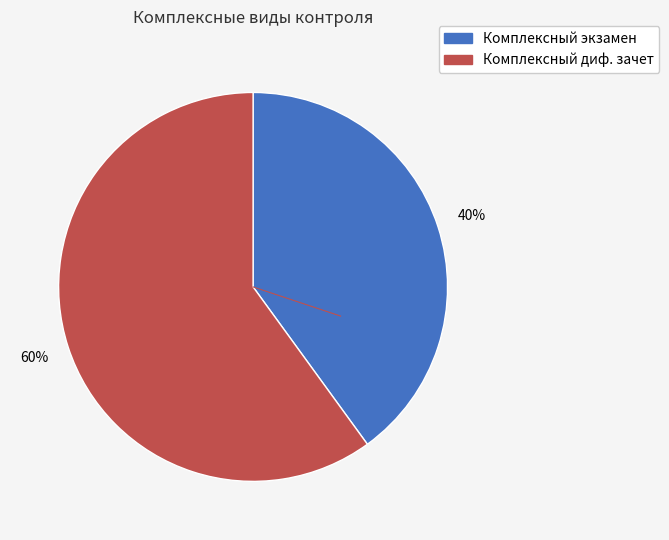

Count the number of slices in the pie.

2